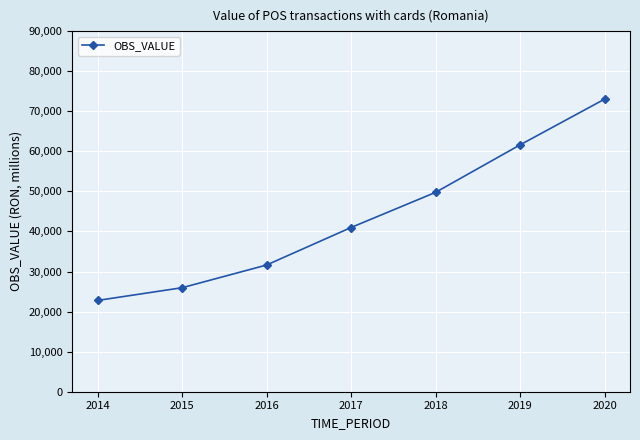

Count the number of data series in this chart.

1